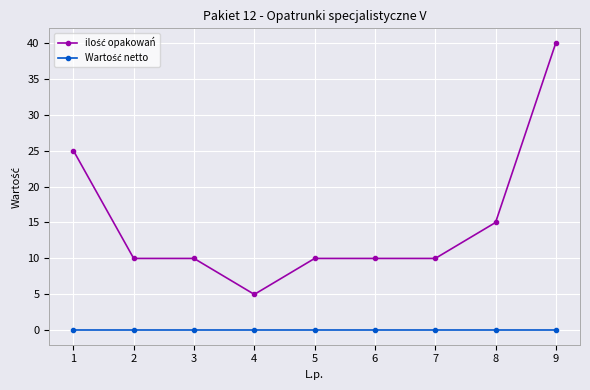

At which category is the sum across all series the highest?

9